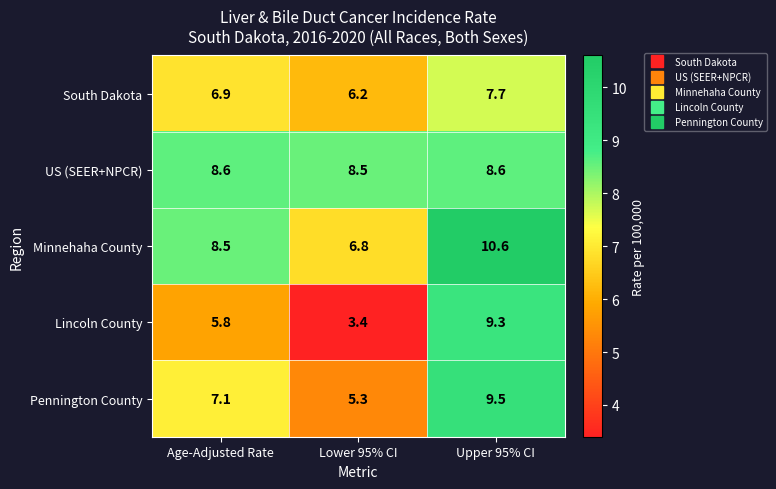

Reading right to left, extract all data points from this chart.

South Dakota: Upper 95% CI=7.7	Lower 95% CI=6.2	Age-Adjusted Rate=6.9
US (SEER+NPCR): Upper 95% CI=8.6	Lower 95% CI=8.5	Age-Adjusted Rate=8.6
Minnehaha County: Upper 95% CI=10.6	Lower 95% CI=6.8	Age-Adjusted Rate=8.5
Lincoln County: Upper 95% CI=9.3	Lower 95% CI=3.4	Age-Adjusted Rate=5.8
Pennington County: Upper 95% CI=9.5	Lower 95% CI=5.3	Age-Adjusted Rate=7.1